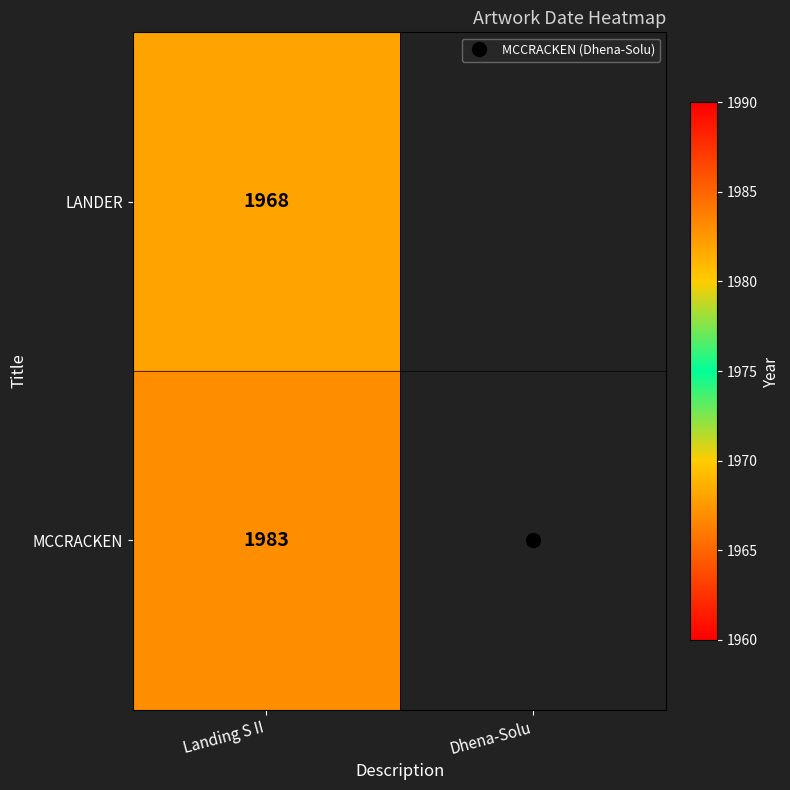

Is the value of LANDER at Dhena-Solu greater than the value of MCCRACKEN at Dhena-Solu?

No